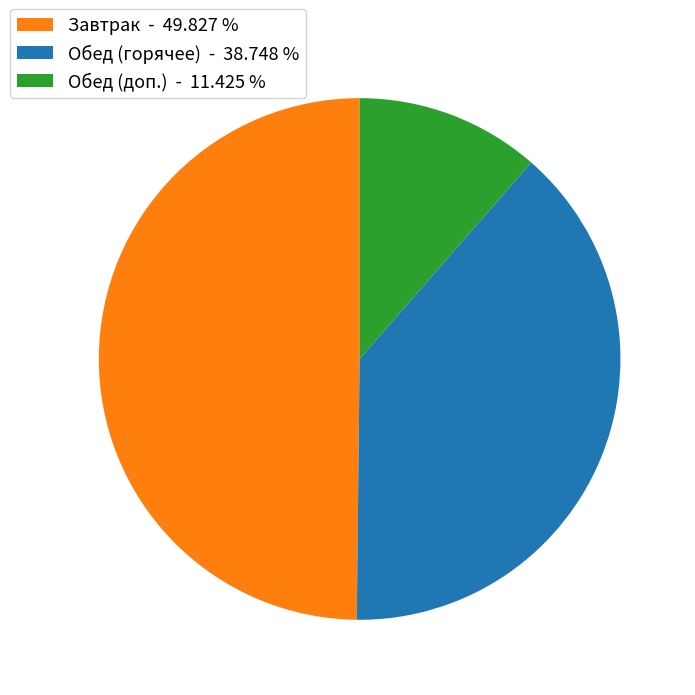

Which category has the biggest portion of the pie?

Завтрак - 49.827 %